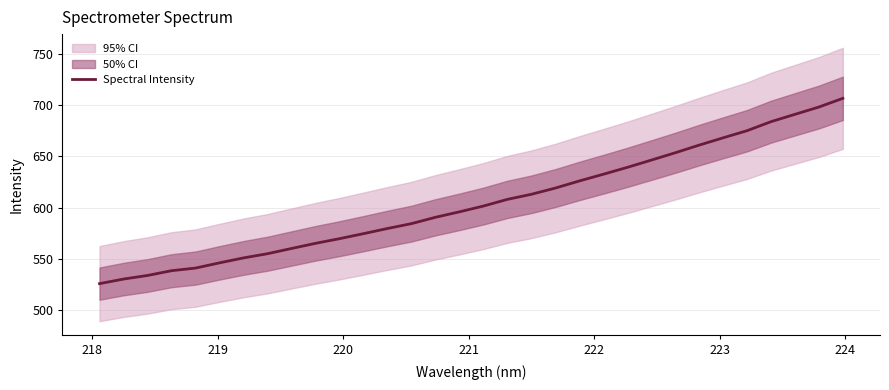

True or false: the data shows 776.0 at 222.

False